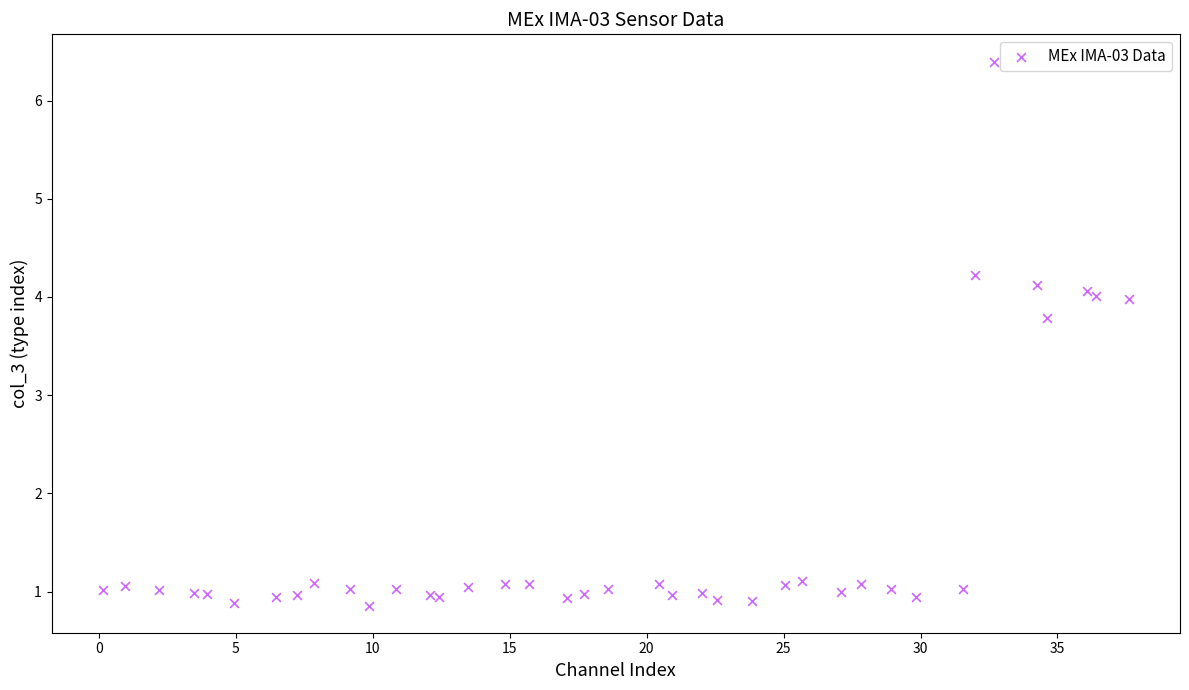

What Y value in the scatter plot is closest to 3?

3.8